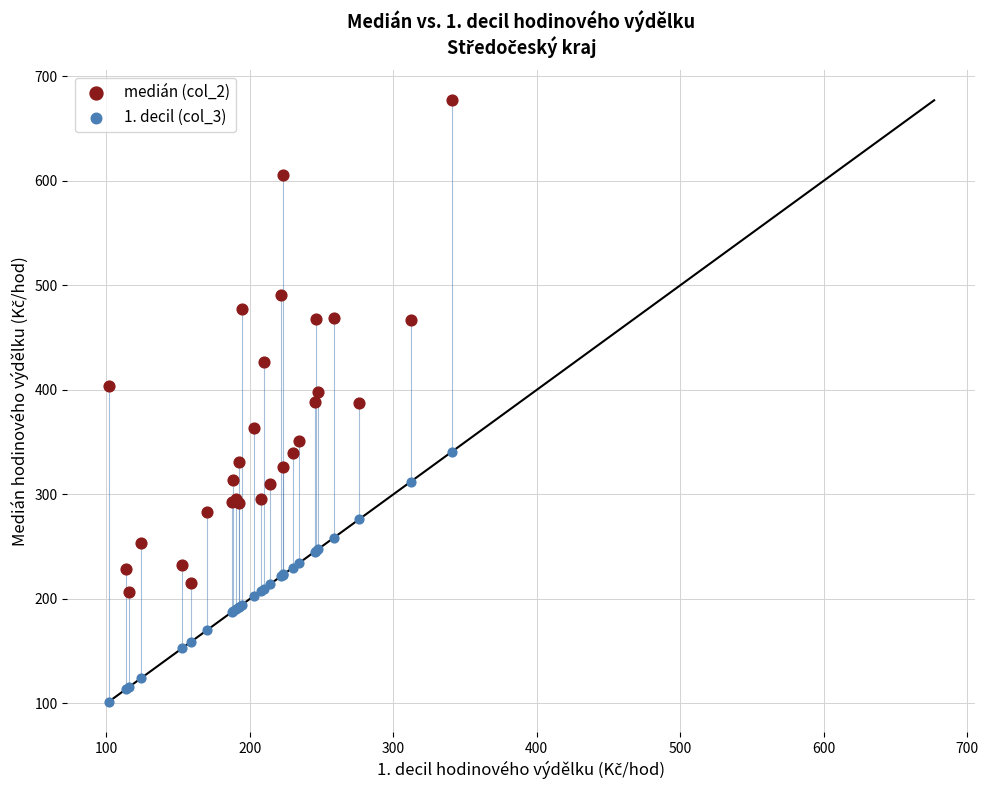

Which series has the largest Y range (max minus min)?

medián (col_2)